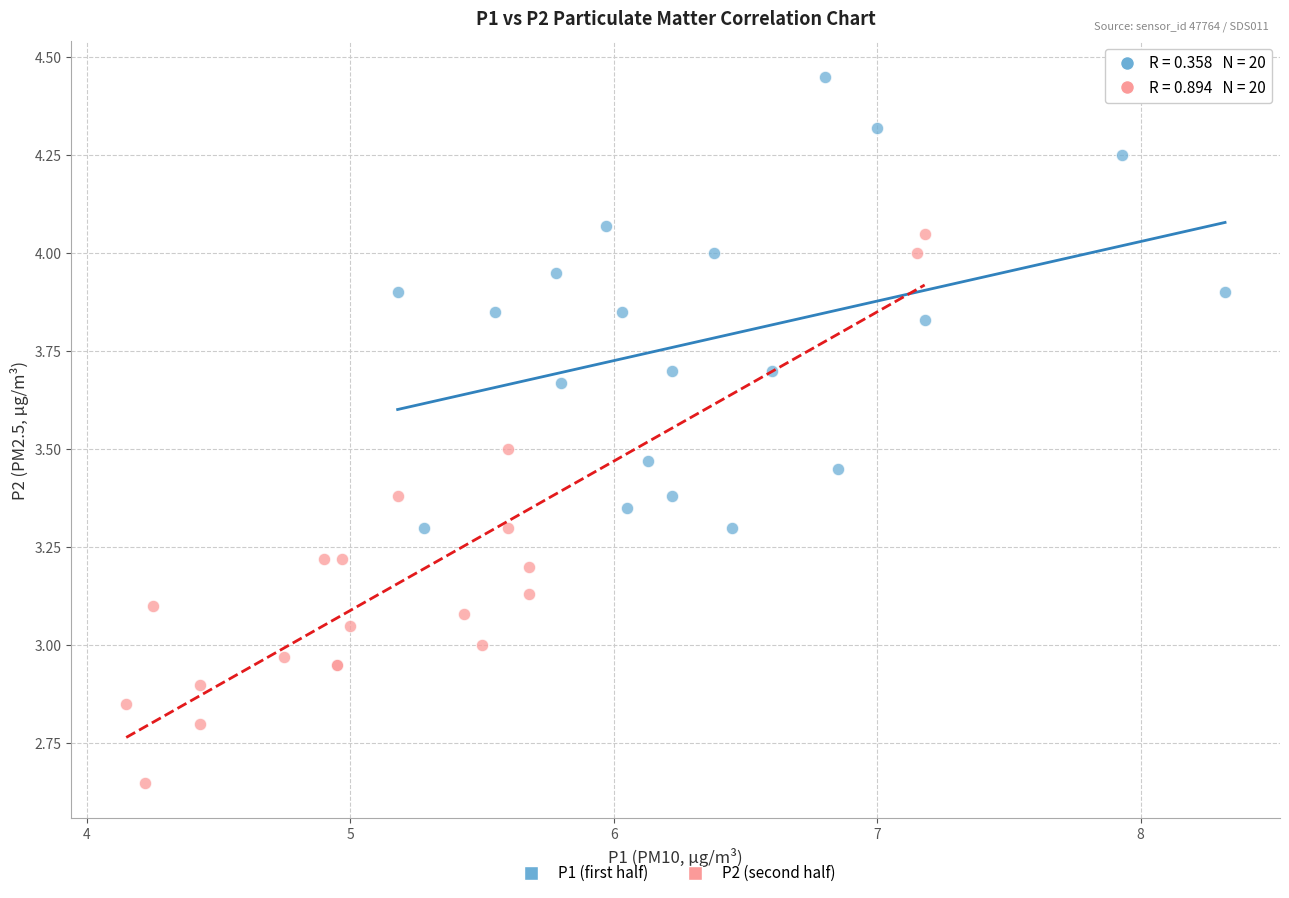

Which series reaches the maximum Y coordinate?

P1 (first half)